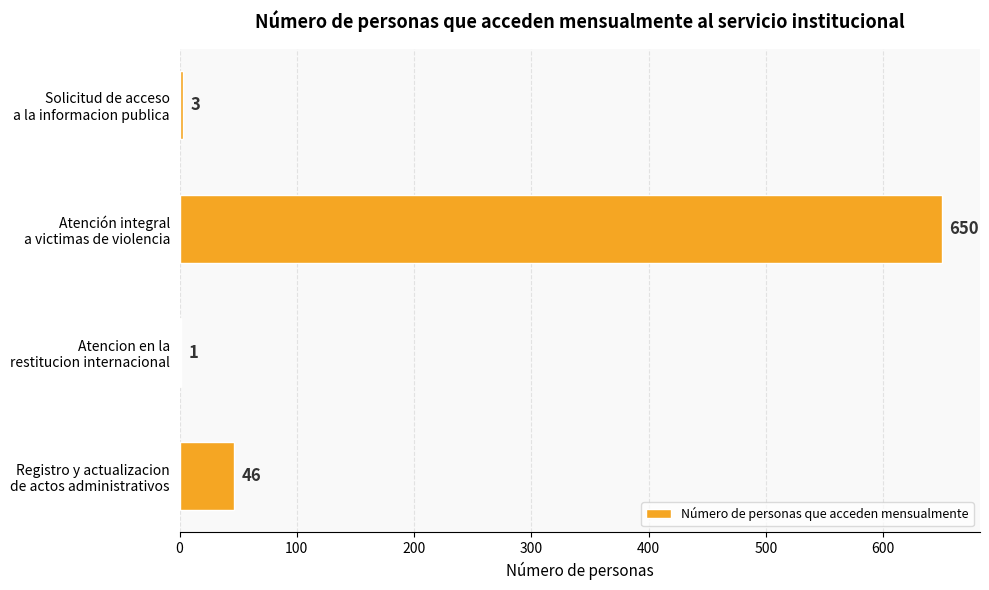

What is the greatest value displayed?

650